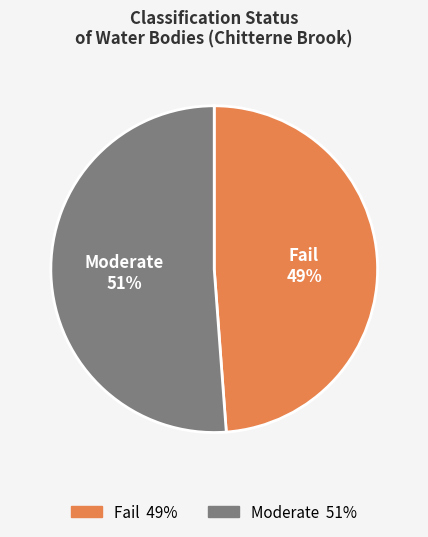

Between Fail and Moderate, which is larger?

Moderate